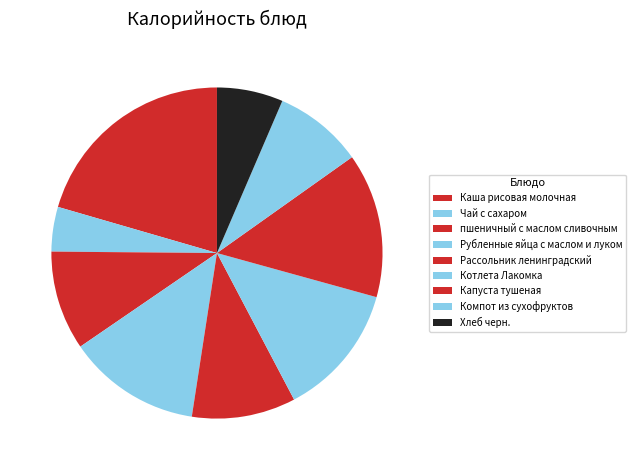

How many slices are in this pie chart?

9